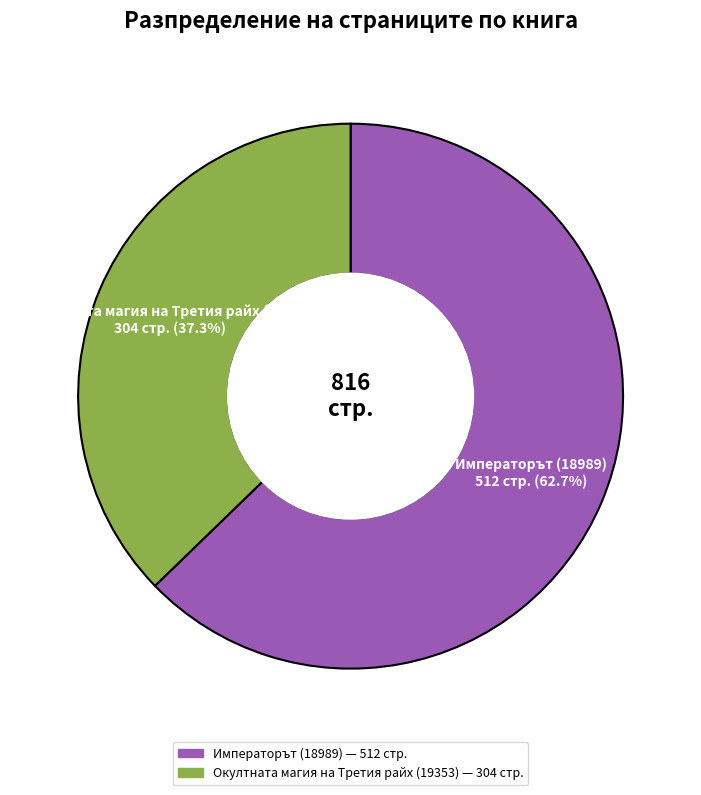

Which category has the smallest portion of the pie?

Окултната магия на Третия райх (19353)